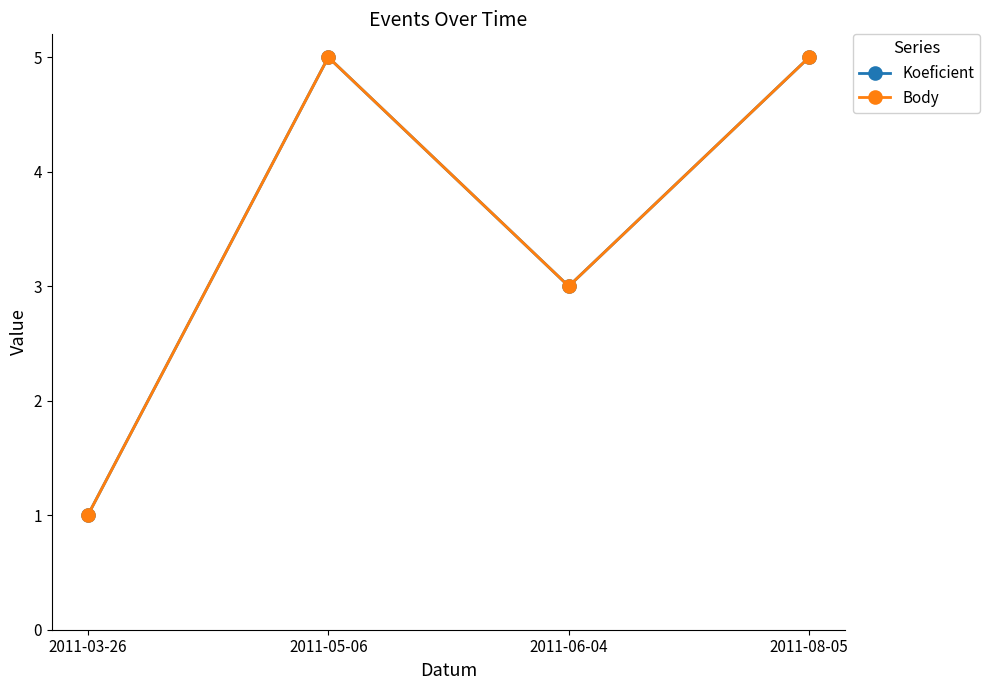

Between 2011-08-05 and 2011-06-04, which is larger?

2011-08-05